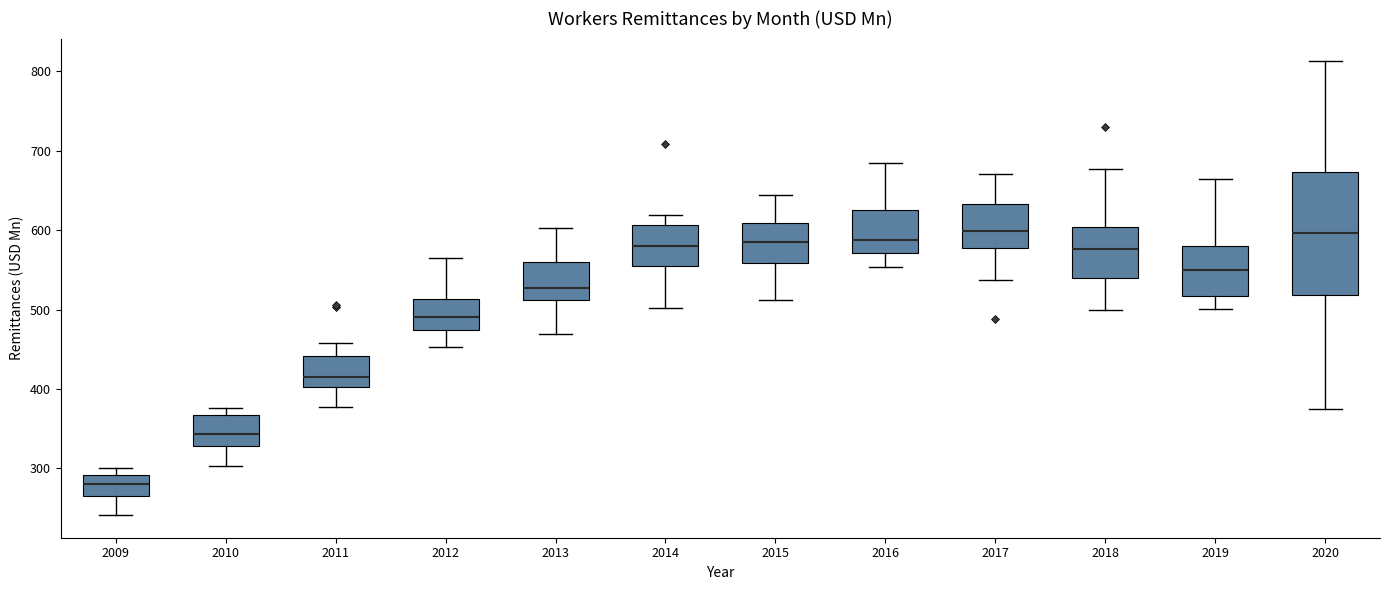

Reading left to right, read every box against the y-axis: the position of its median line, the range the box covers, and the ends of its whiskers. The values are not printed on the chart, so give them approximately, as read against the axis.

2009: median 280, box 270 to 290, whiskers 240 to 300
2010: median 340, box 330 to 370, whiskers 300 to 380
2011: median 420, box 400 to 440, whiskers 380 to 460
2012: median 490, box 470 to 510, whiskers 450 to 560
2013: median 530, box 510 to 560, whiskers 470 to 600
2014: median 580, box 560 to 610, whiskers 500 to 620
2015: median 590, box 560 to 610, whiskers 510 to 640
2016: median 590, box 570 to 620, whiskers 550 to 680
2017: median 600, box 580 to 630, whiskers 540 to 670
2018: median 580, box 540 to 600, whiskers 500 to 680
2019: median 550, box 520 to 580, whiskers 500 to 670
2020: median 600, box 520 to 670, whiskers 380 to 810